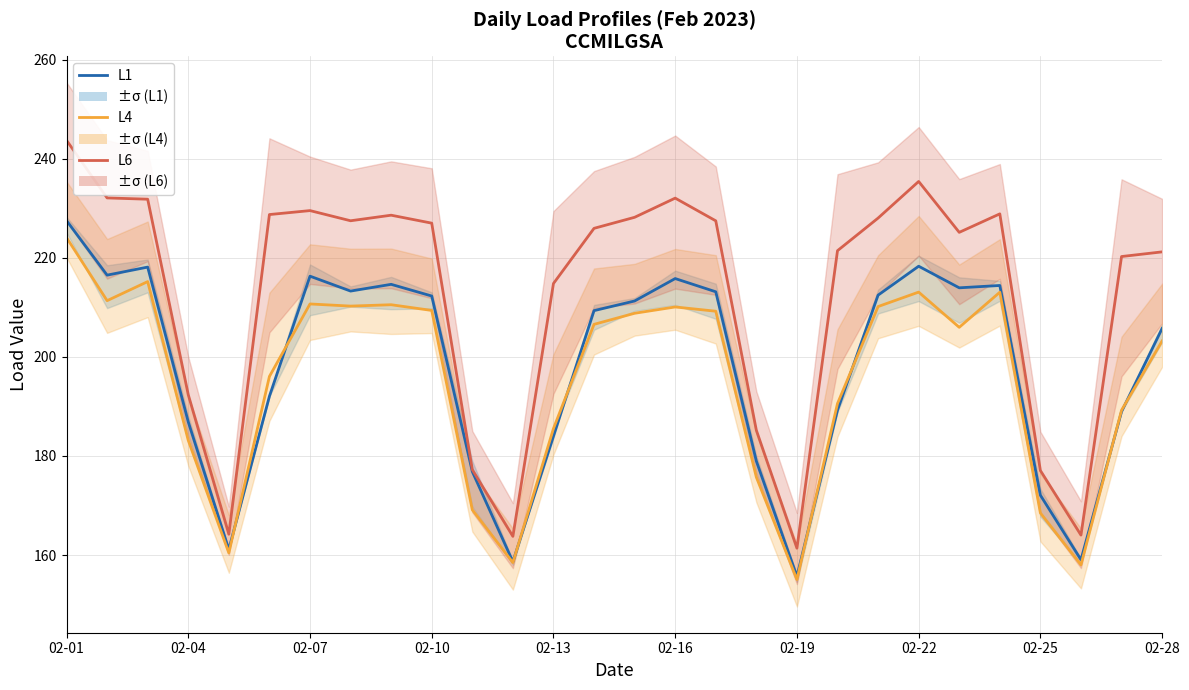

What is the sum of all L4 values?

5461.4